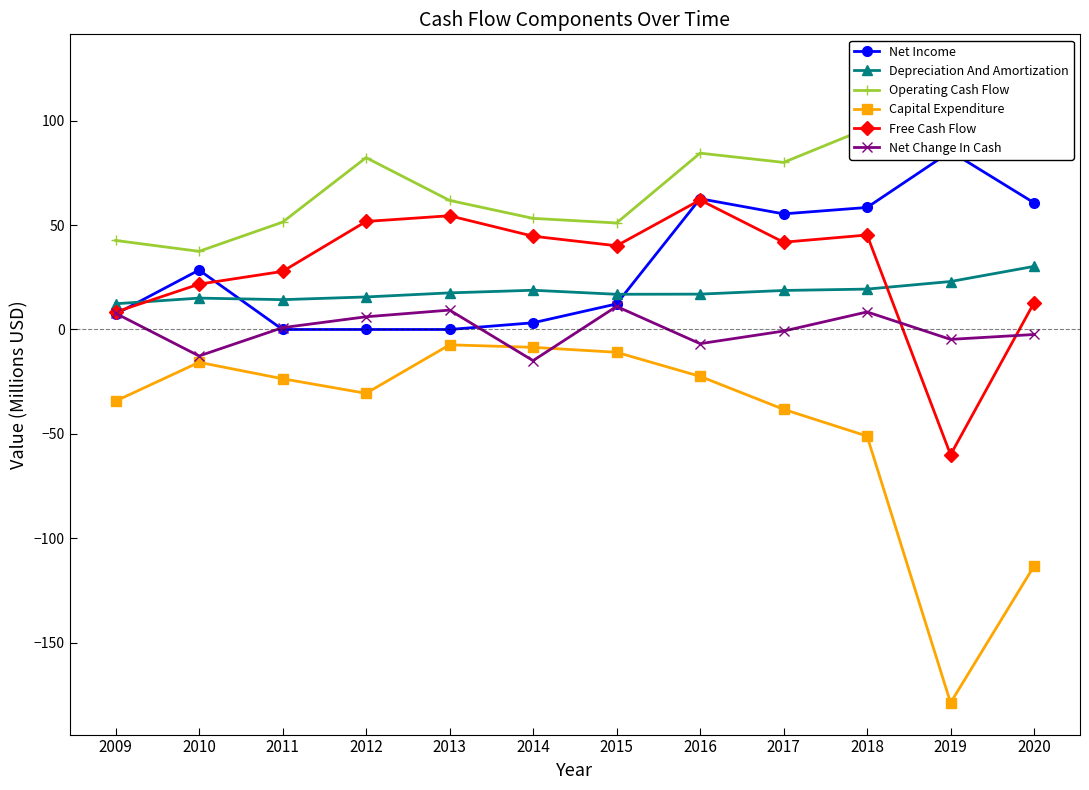

True or false: Net Income has a value of 55.4 at 2017.

True